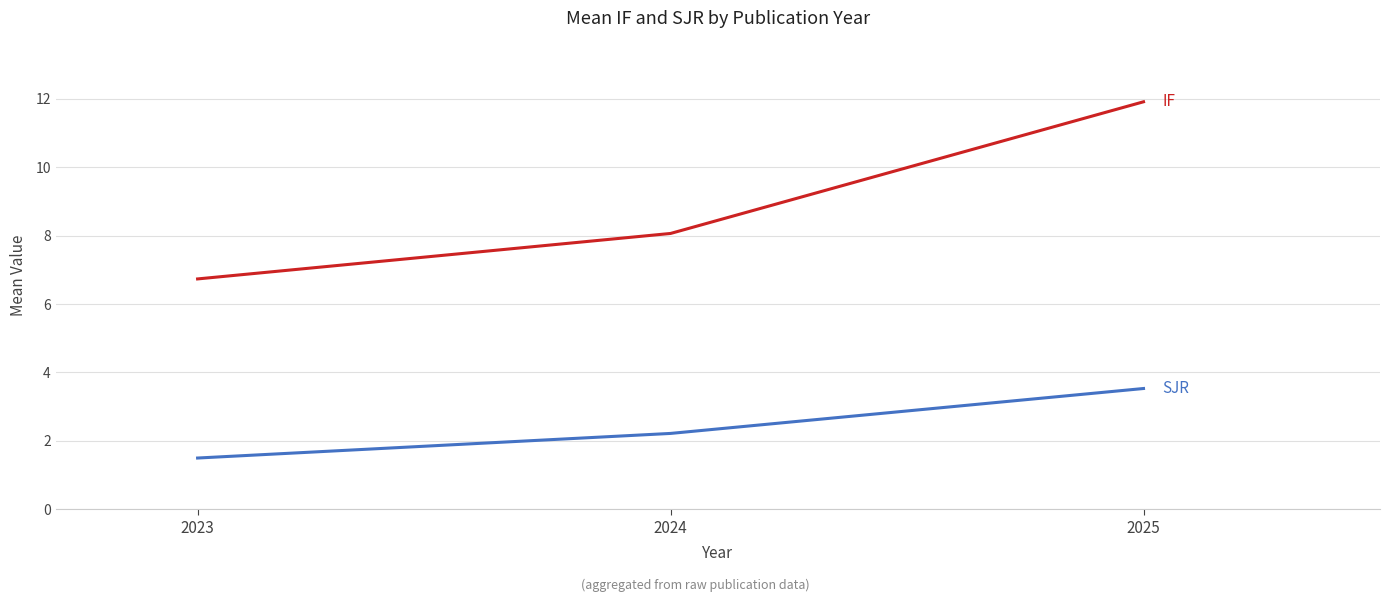

What is the minimum value shown in the chart?

1.5